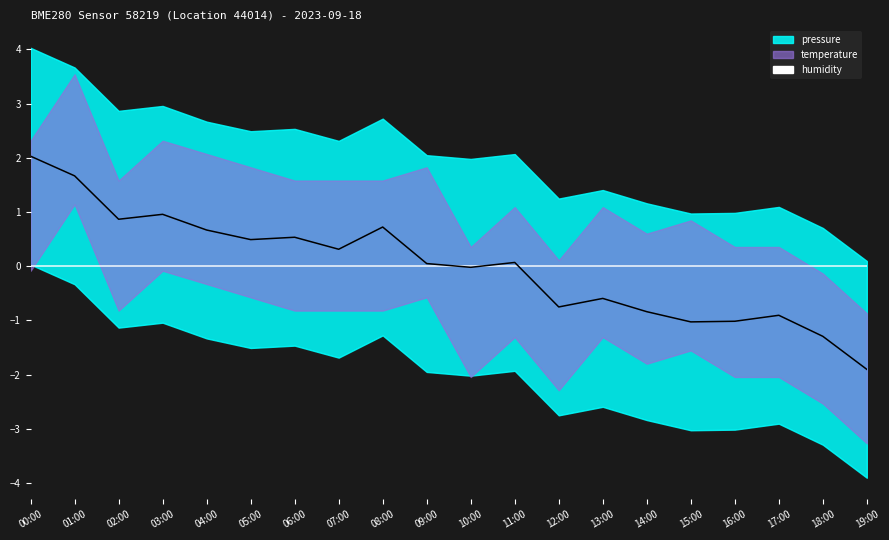

What is the label of the 19th point from the left?

18:00